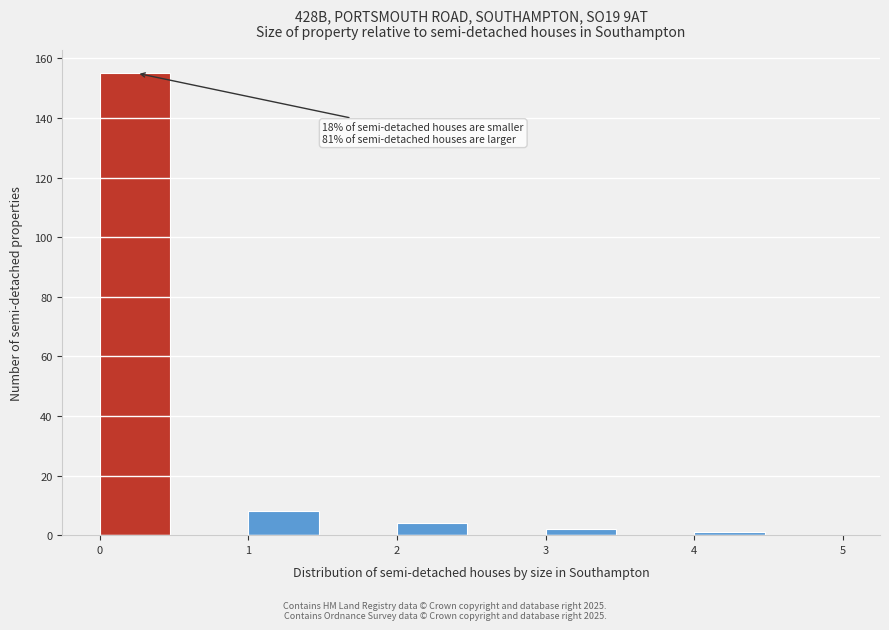

Over which range of the x-axis is the bar tallest?

0.0 to 0.5